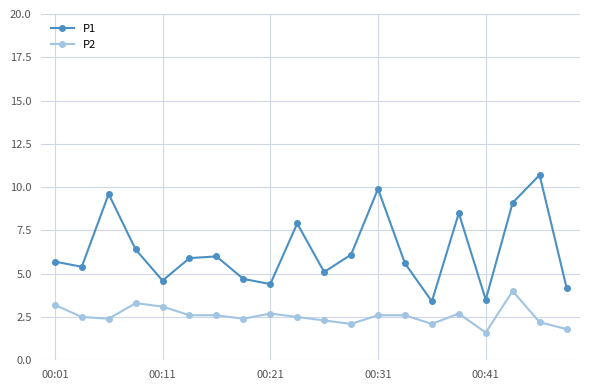

How many lines are shown in the chart?

2